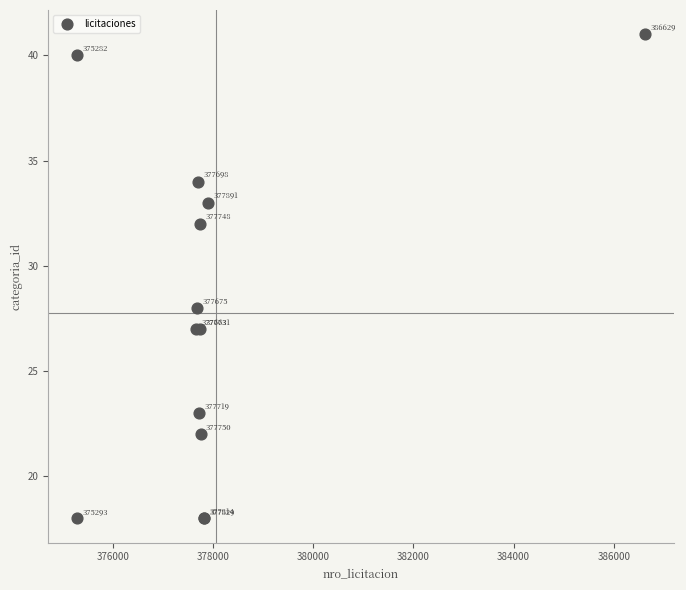

What Y value in the scatter plot is closest to 29?

28